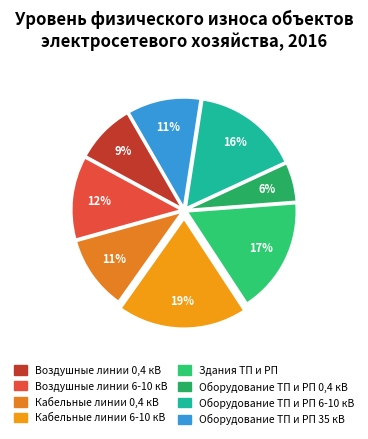

To the nearest percent, what is the combined percentage of Воздушные линии 6-10 кВ and Кабельные линии 0,4 кВ?

23%